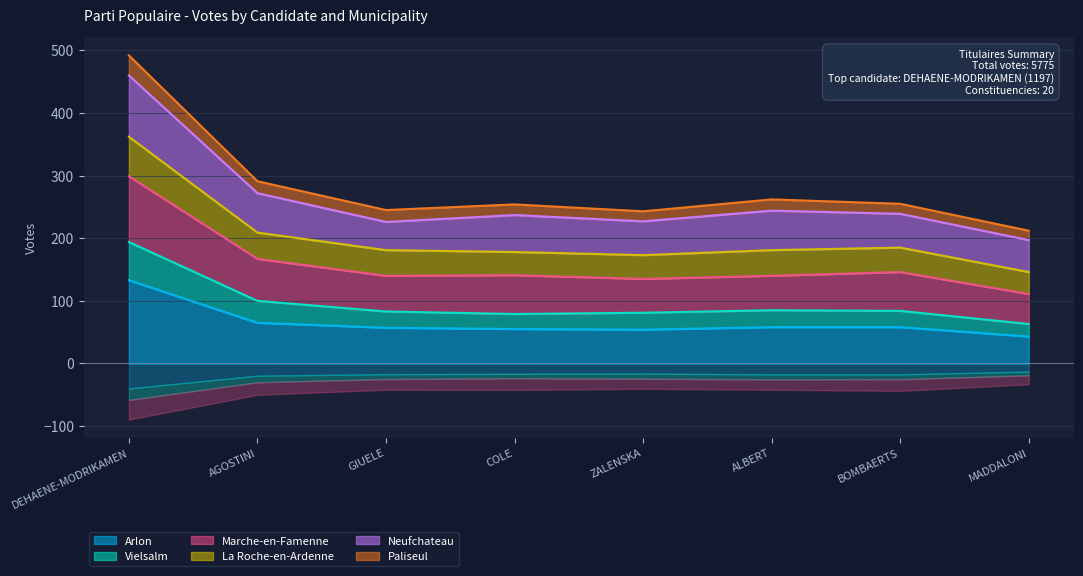

What is the lowest value of the Arlon series?

43